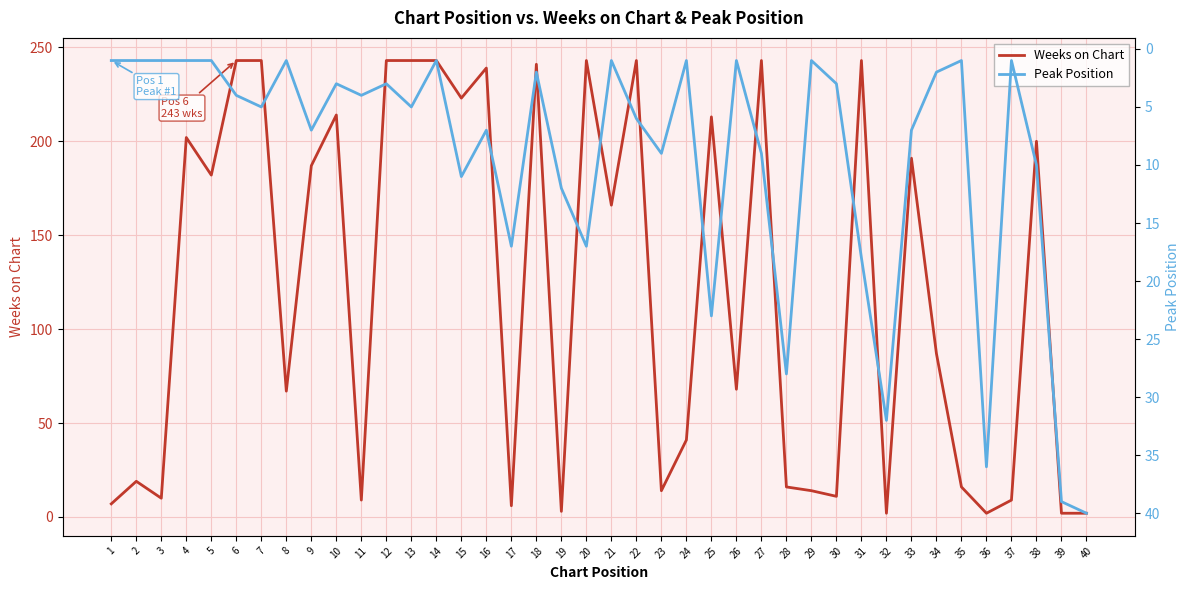

Which series ends up on top after the final intersection of Peak Position and Weeks on Chart?

Peak Position